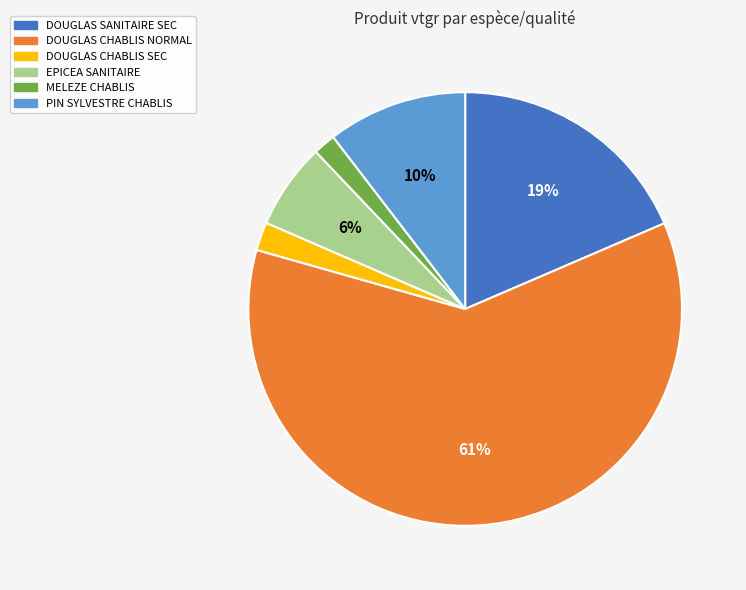

Do DOUGLAS SANITAIRE SEC and PIN SYLVESTRE CHABLIS together represent more than half of the pie?

No